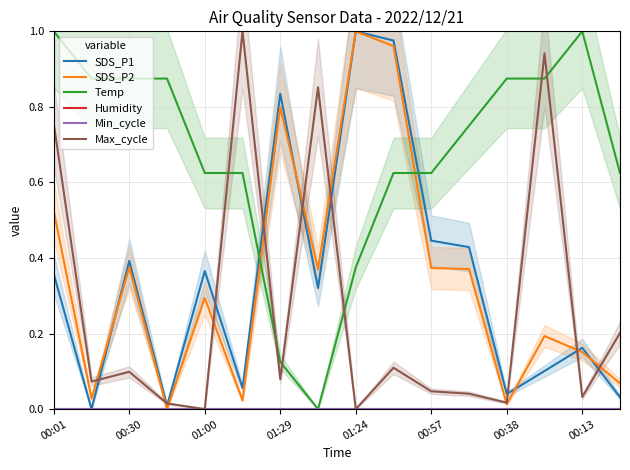

True or false: Humidity and SDS_P2 intersect in this chart.

False